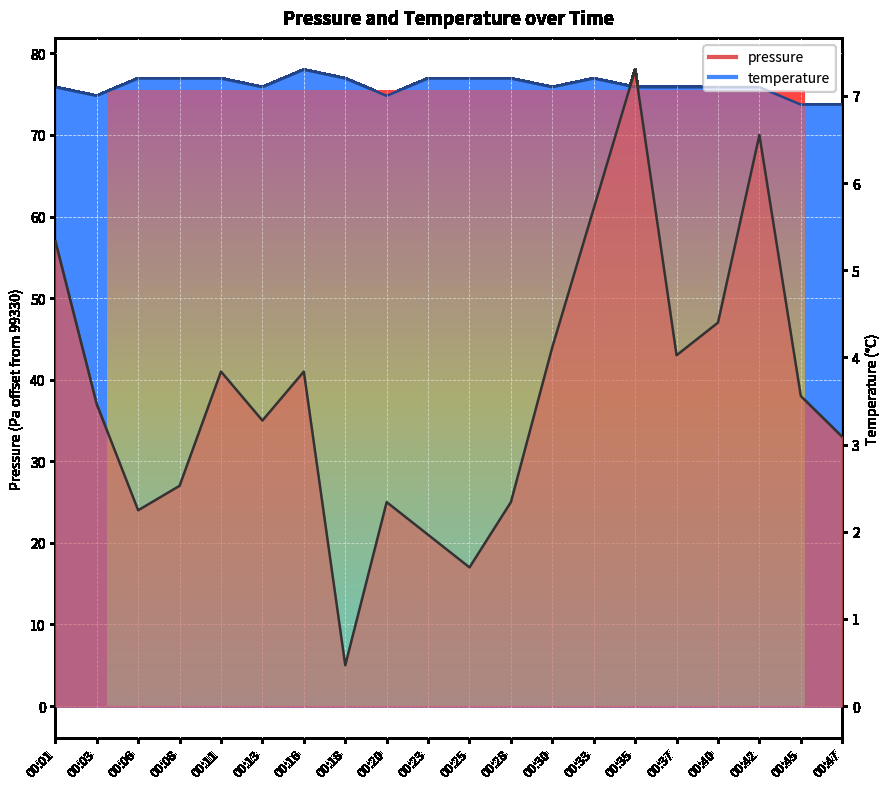

What is the minimum value for temperature?

6.9